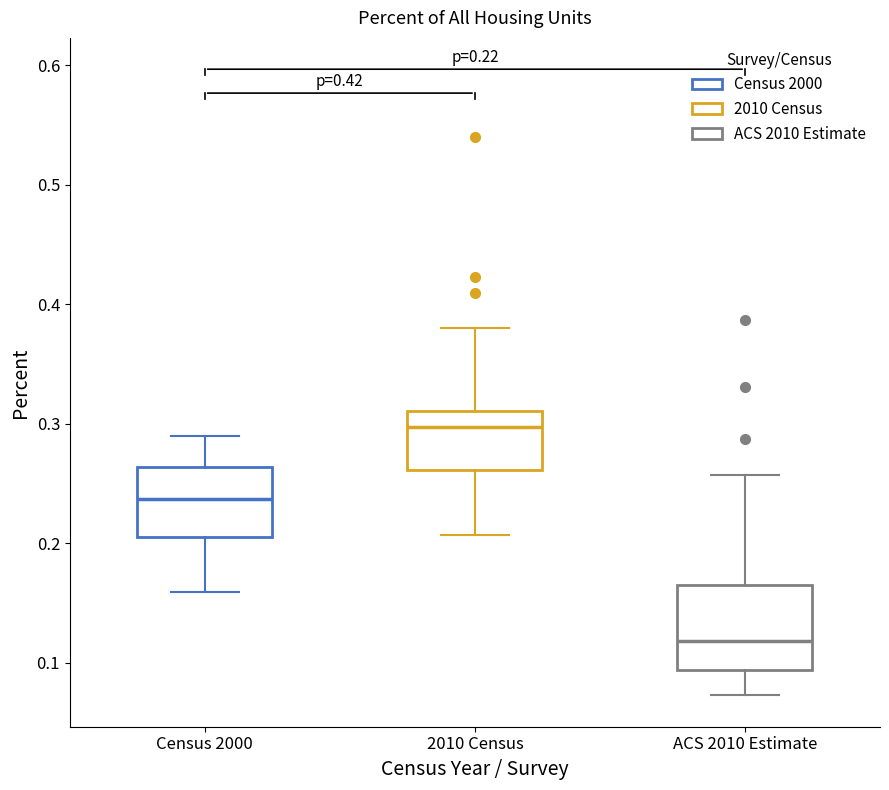

Which box's median line is the lowest?

ACS 2010 Estimate